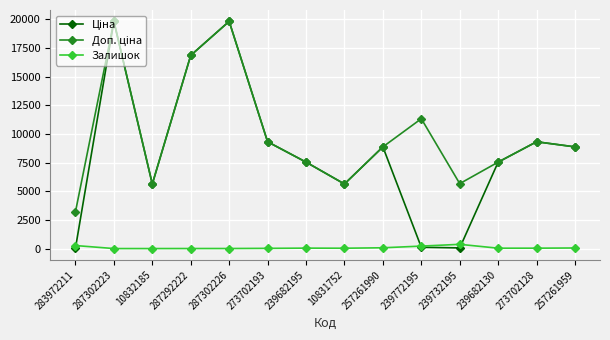

True or false: Залишок has more than 0 points higher than both neighbors.

True